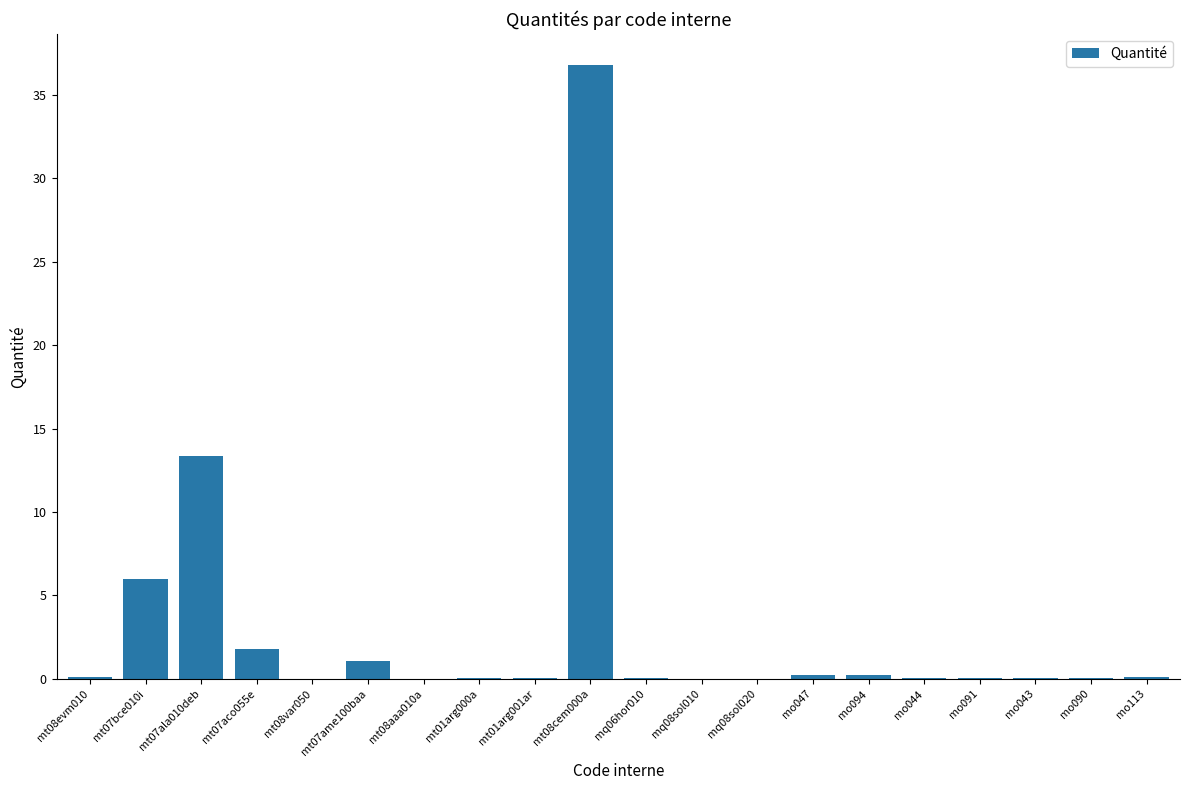

The chart shows a value of 0.1 at mt08evm010. True or false?

True